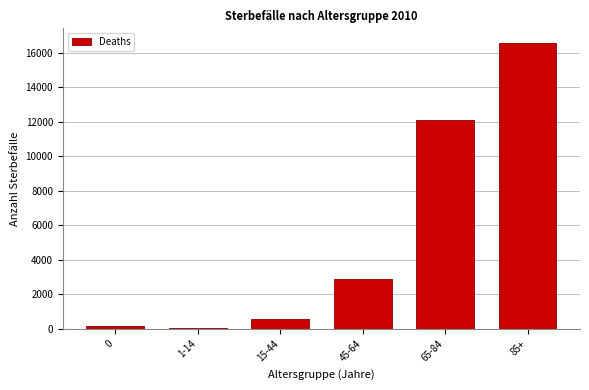

Reading left to right, transcribe all the data shown in this chart.

0=156	1-14=43	15-44=590	45-64=2911	65-84=12088	85+=16578